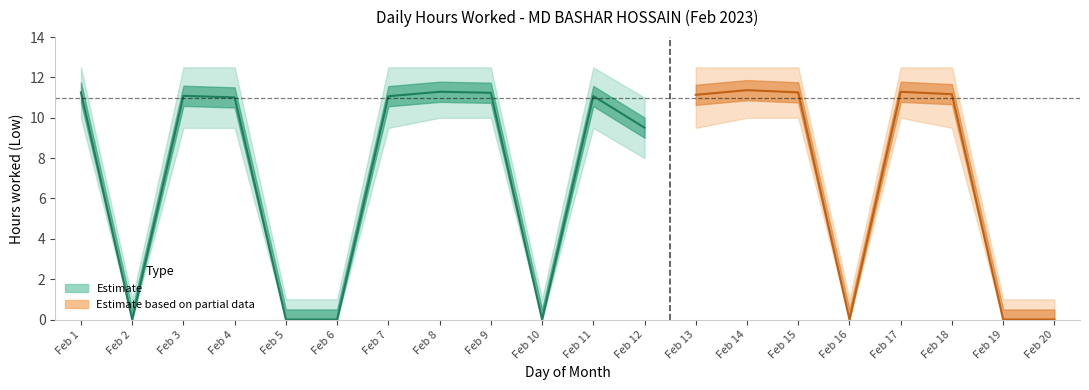

What is the difference between the maximum and minimum values?

11.4